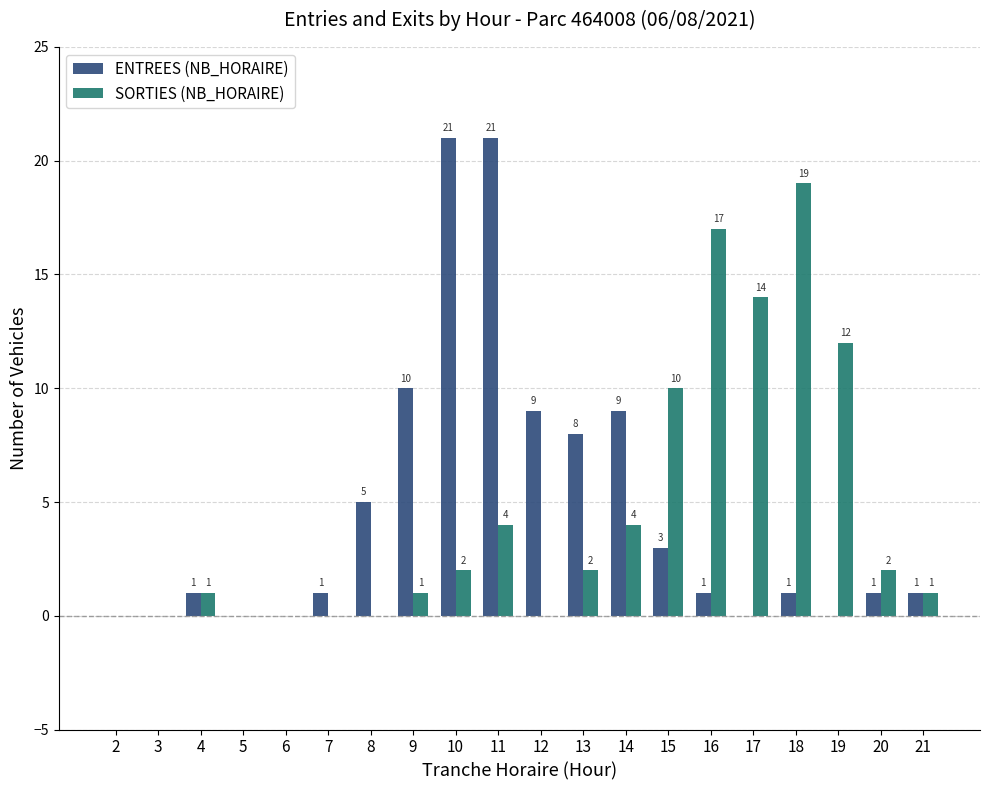

Which series has the largest total across all categories?

ENTREES (NB_HORAIRE)